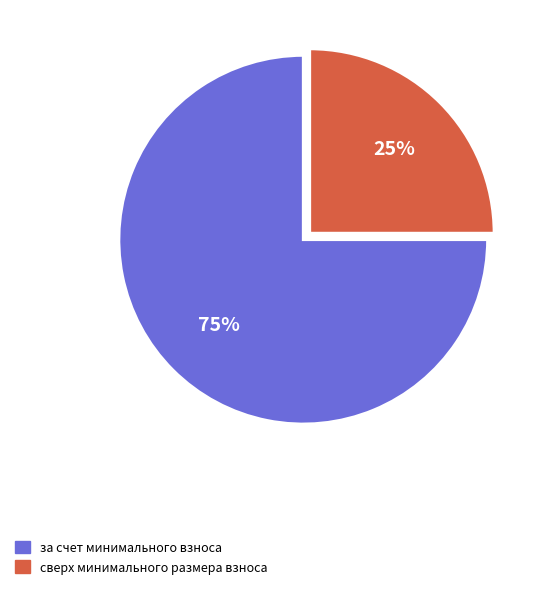

Which slice is the largest?

за счет минимального взноса